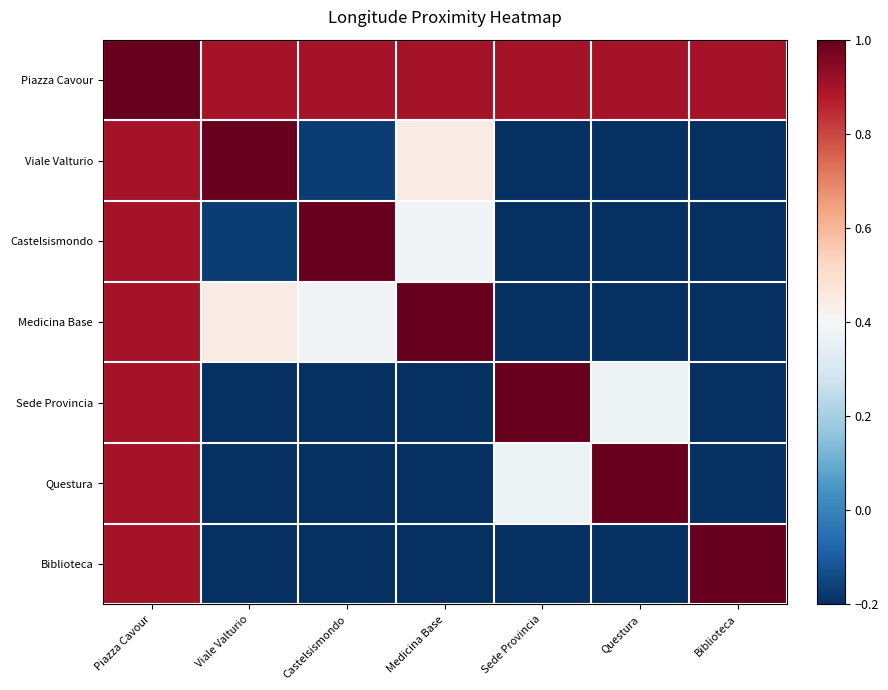

Which label corresponds to the largest value in the chart?

Piazza Cavour